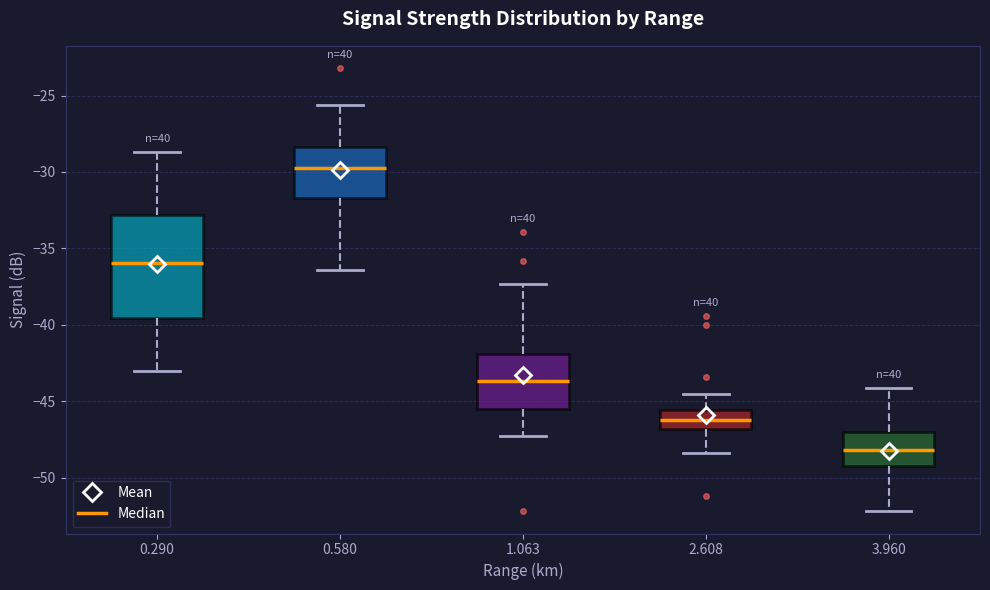

Reading left to right, read every box against the y-axis: the position of its median line, the range the box covers, and the ends of its whiskers. The values are not printed on the chart, so give them approximately, as read against the axis.

0.290: median -36.0, box -39.5 to -33.0, whiskers -43.0 to -28.5
0.580: median -29.5, box -31.5 to -28.5, whiskers -36.5 to -25.5
1.063: median -43.5, box -45.5 to -42.0, whiskers -47.5 to -37.5
2.608: median -46.0, box -47.0 to -45.5, whiskers -48.5 to -44.5
3.960: median -48.0, box -49.0 to -47.0, whiskers -52.0 to -44.0